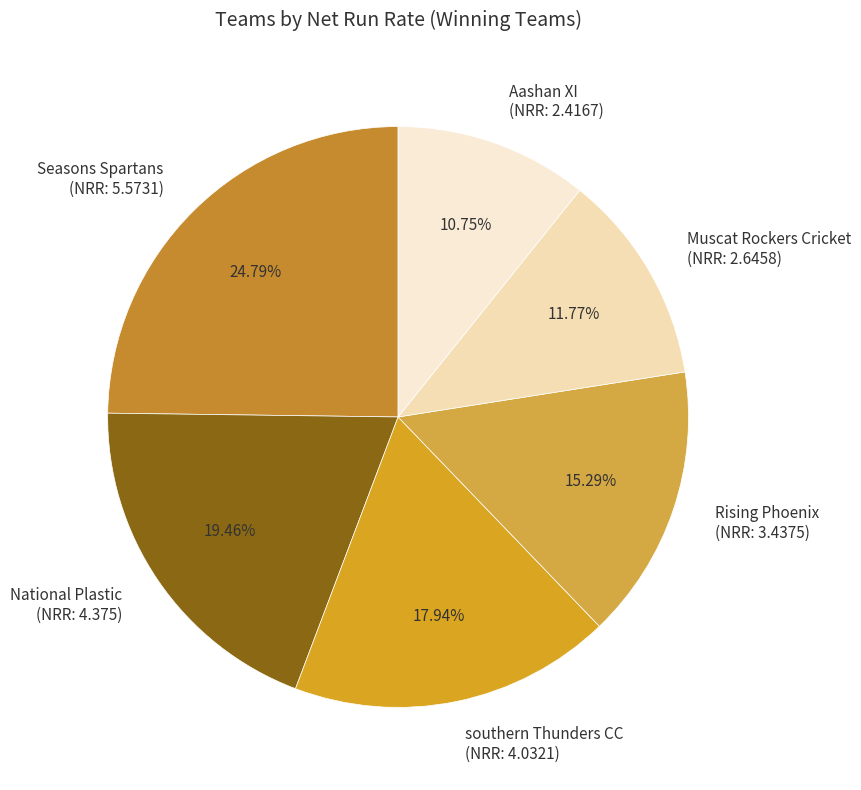

Rank the categories by value from lowest to highest.

Aashan XI (NRR: 2.4167), Muscat Rockers Cricket (NRR: 2.6458), Rising Phoenix (NRR: 3.4375), southern Thunders CC (NRR: 4.0321), National Plastic (NRR: 4.375), Seasons Spartans (NRR: 5.5731)